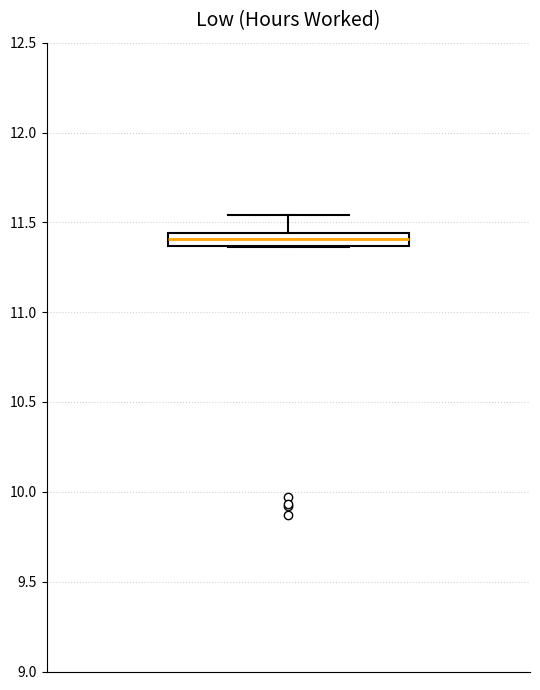

Where does the upper whisker of the box end on the y-axis? The values are not printed on the chart, so give them approximately, as read against the axis.

11.55